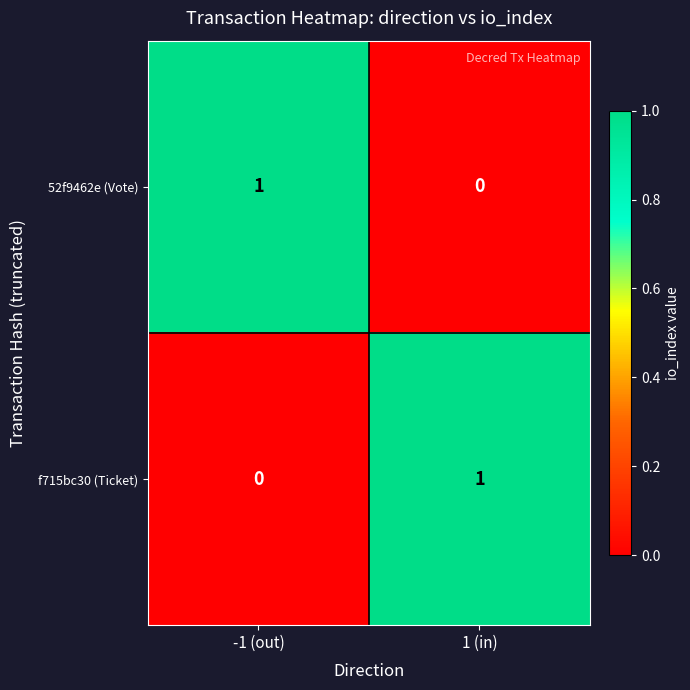

True or false: 52f9462e (Vote) has a value of 1 at -1 (out).

True